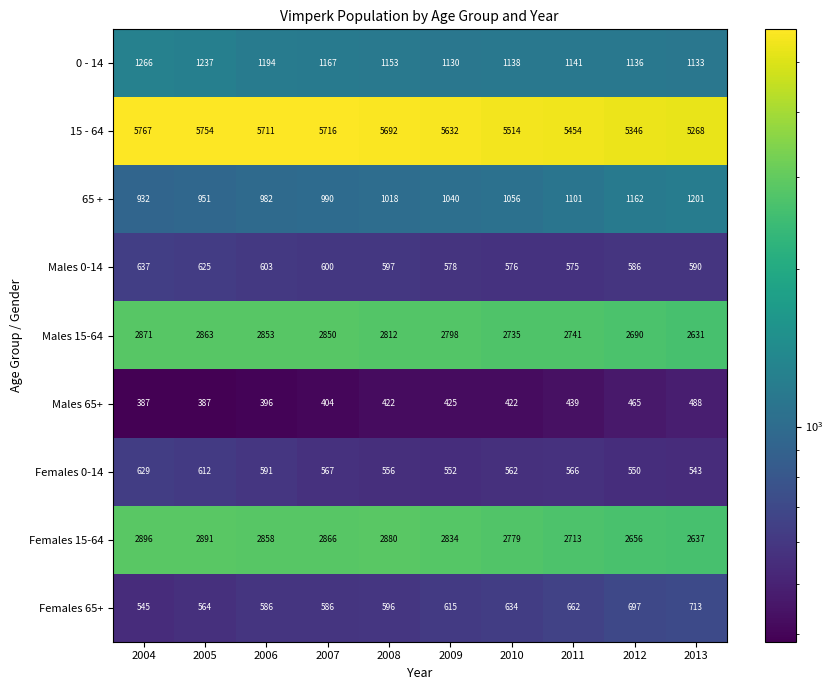

True or false: 0 - 14 has a value of 1133 at 2013.

True